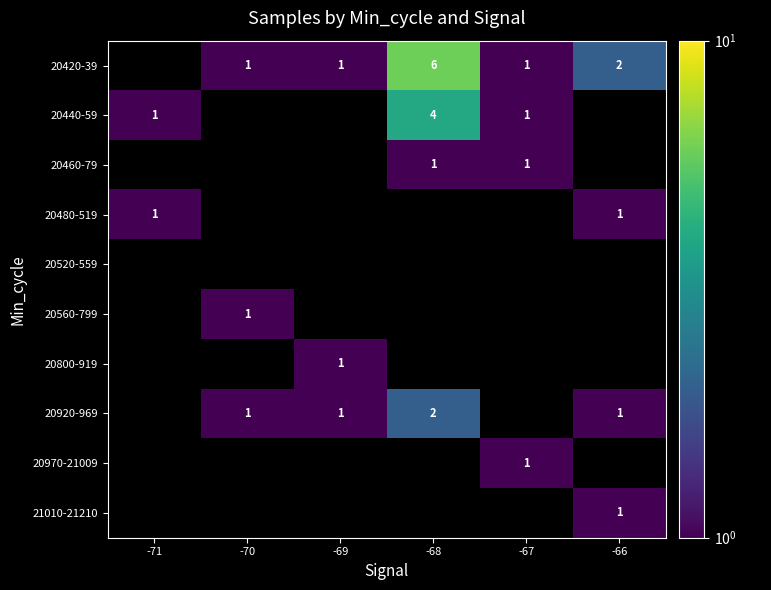

Which has a higher value, -68 or -69?

-68